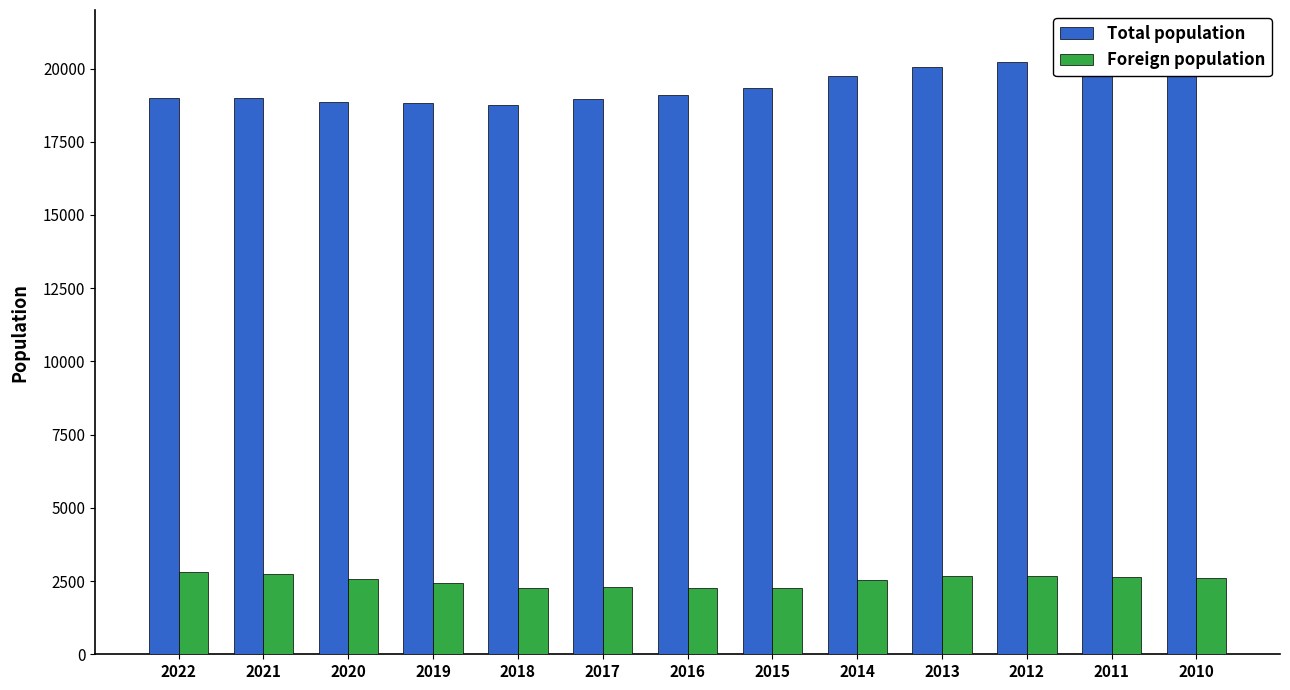

Which series has the largest total across all categories?

Total population